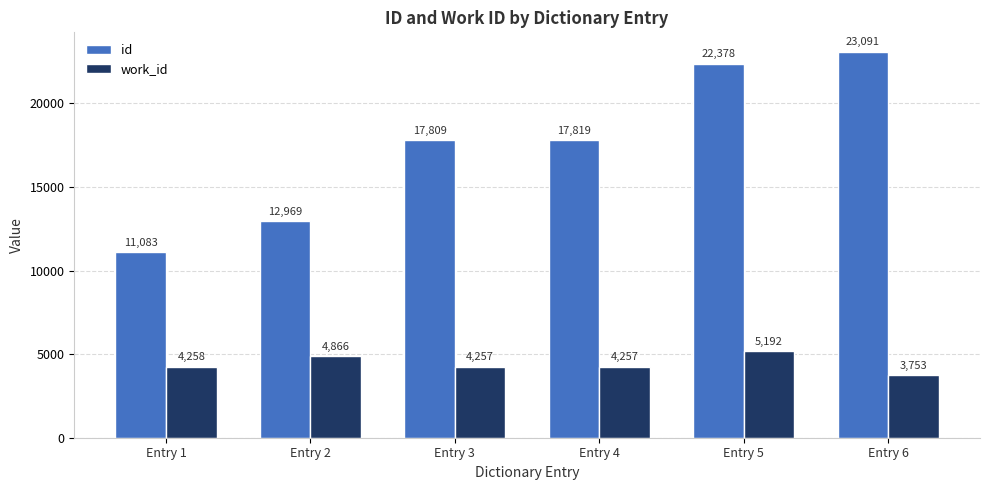

Which label corresponds to the smallest value in the chart?

Entry 6